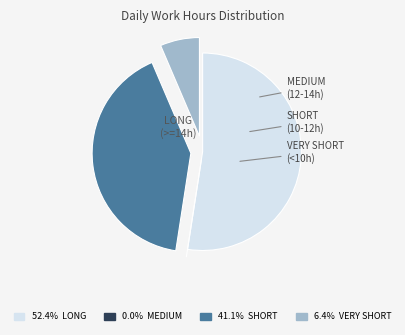

Does any single category account for the majority?

Yes